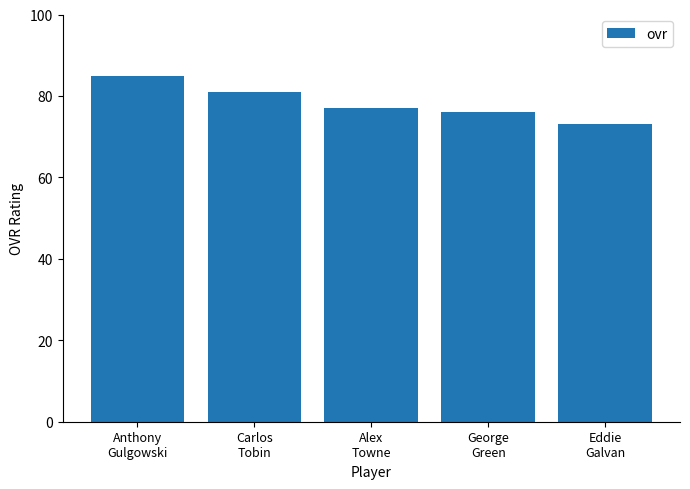

Rank the categories by value from lowest to highest.

Eddie
Galvan, George
Green, Alex
Towne, Carlos
Tobin, Anthony
Gulgowski